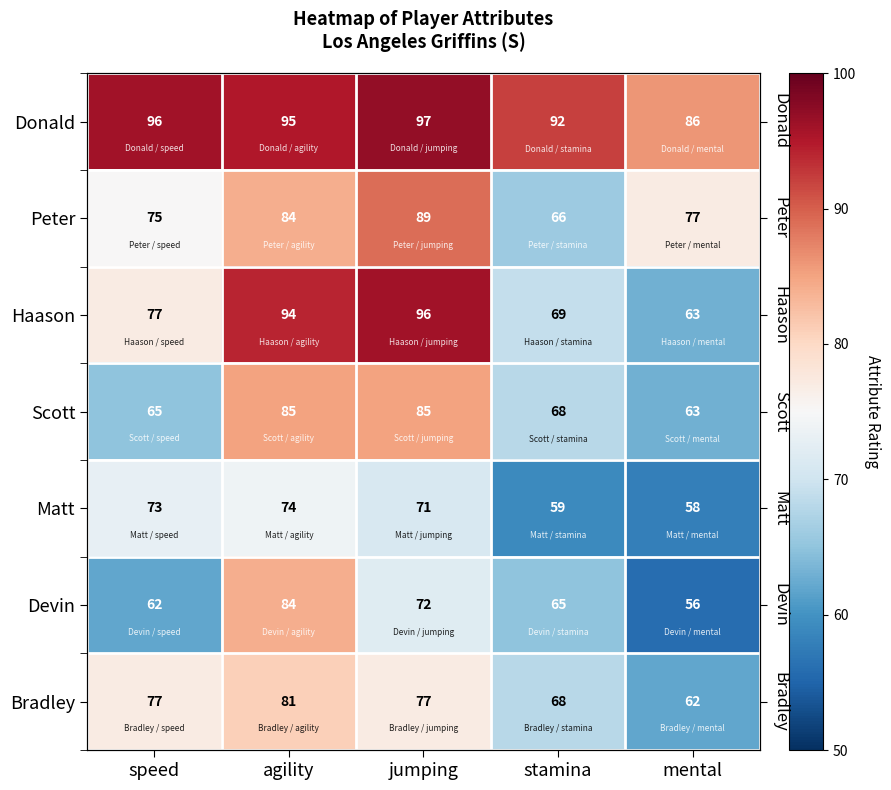

At which category does the chart reach its peak across all series?

jumping